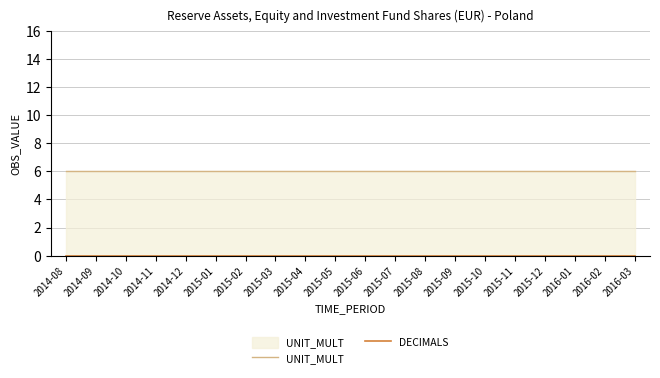

Reading left to right, list all the values displayed in this chart.

UNIT_MULT: 6	6	6	6	6	6	6	6	6	6	6	6	6	6	6	6	6	6	6	6
DECIMALS: 0	0	0	0	0	0	0	0	0	0	0	0	0	0	0	0	0	0	0	0